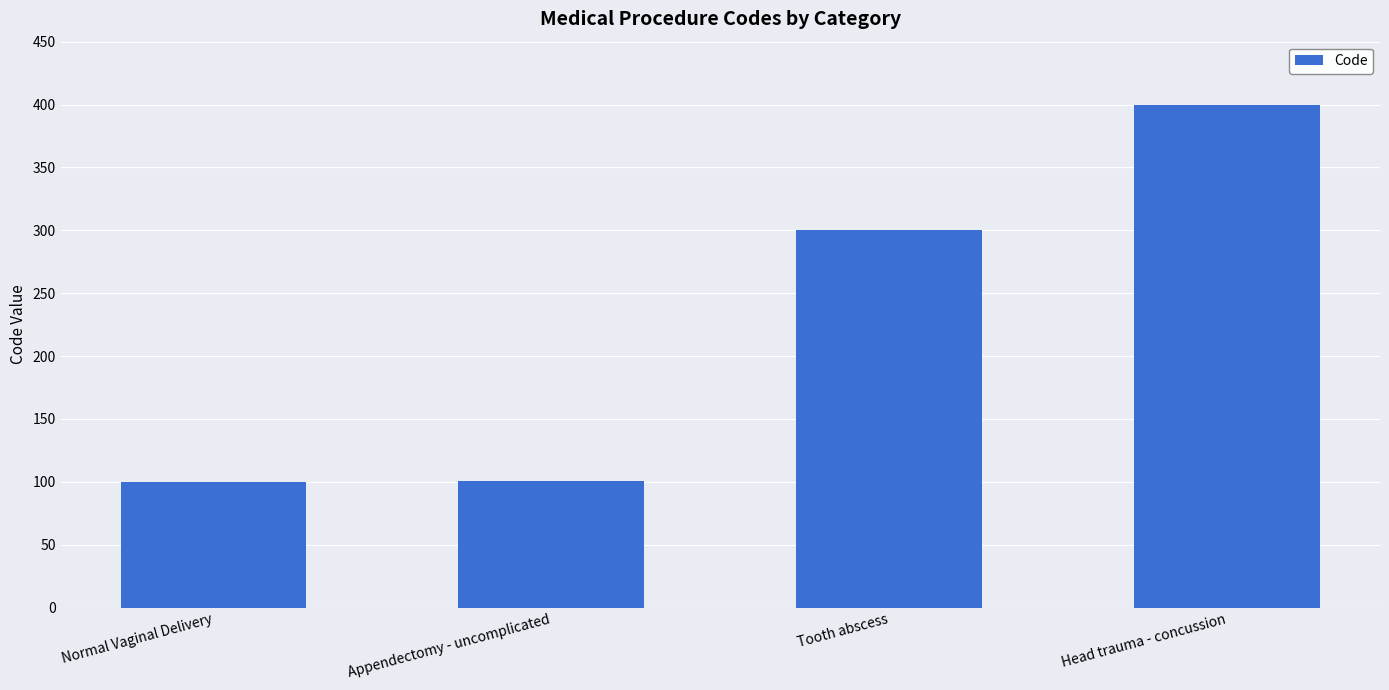

What is the label of the 3rd bar from the right?

Appendectomy - uncomplicated